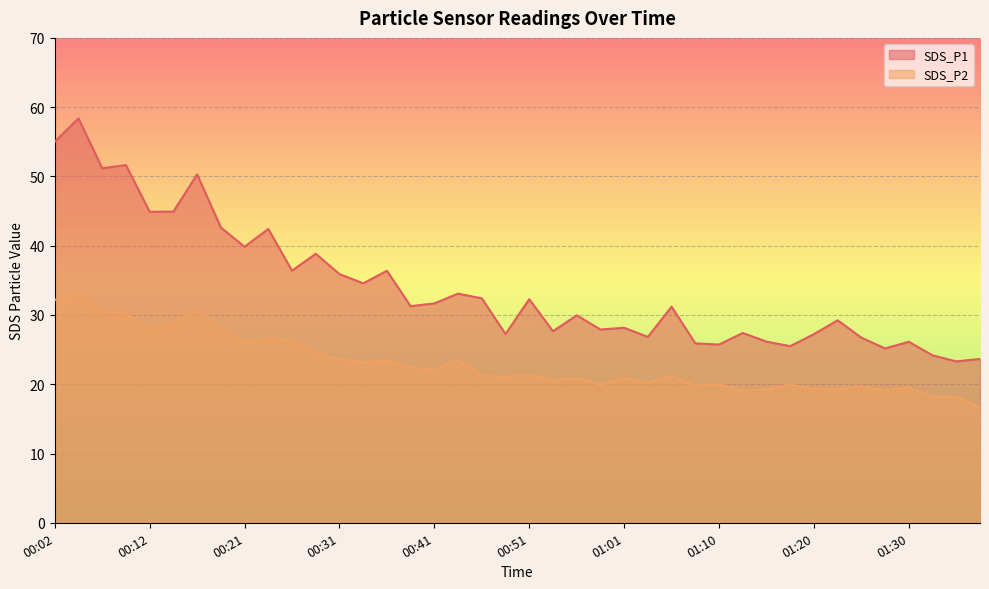

Which series changed the most between 00:38 and 00:43?

SDS_P1